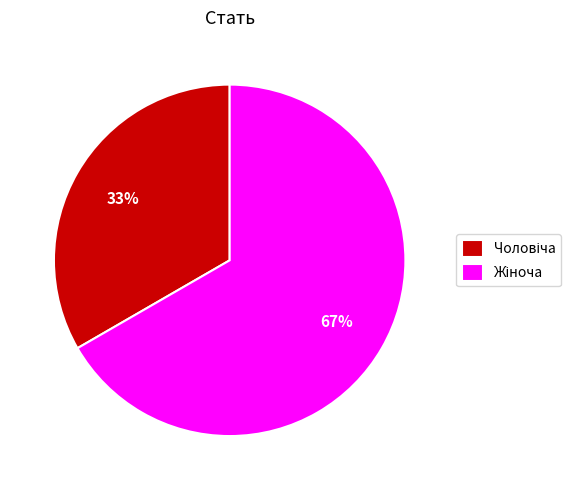

Does any single category account for the majority?

Yes